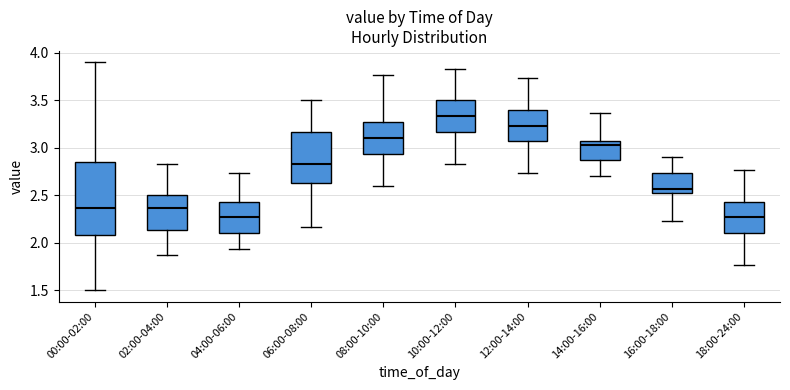

Reading left to right, transcribe this box plot: for each box, give where its median line is, the range the box spans, and where its two whiskers end, as read against the y-axis. The values are not printed on the chart, so give them approximately, as read against the axis.

00:00-02:00: median 2.35, box 2.10 to 2.85, whiskers 1.50 to 3.90
02:00-04:00: median 2.35, box 2.15 to 2.50, whiskers 1.85 to 2.85
04:00-06:00: median 2.25, box 2.10 to 2.45, whiskers 1.95 to 2.75
06:00-08:00: median 2.85, box 2.65 to 3.15, whiskers 2.15 to 3.50
08:00-10:00: median 3.10, box 2.95 to 3.25, whiskers 2.60 to 3.75
10:00-12:00: median 3.35, box 3.15 to 3.50, whiskers 2.85 to 3.85
12:00-14:00: median 3.25, box 3.05 to 3.40, whiskers 2.75 to 3.75
14:00-16:00: median 3.05 (just below the box's upper edge), box 2.85 to 3.05, whiskers 2.70 to 3.35
16:00-18:00: median 2.55 (just above the box's lower edge), box 2.55 to 2.75, whiskers 2.25 to 2.90
18:00-24:00: median 2.25, box 2.10 to 2.45, whiskers 1.75 to 2.75